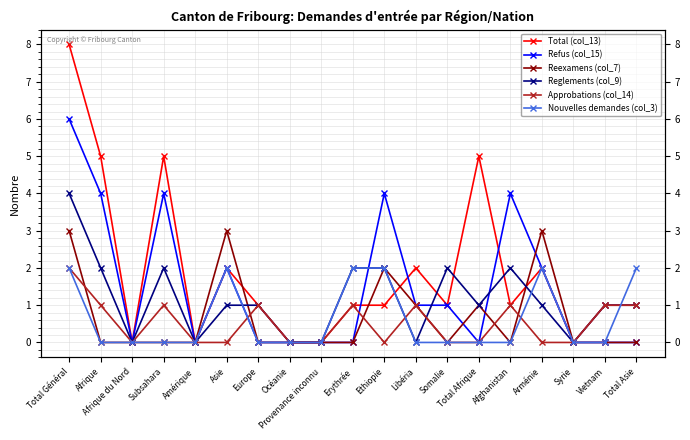

True or false: Refus (col_15) has more than 1 points higher than both neighbors.

True